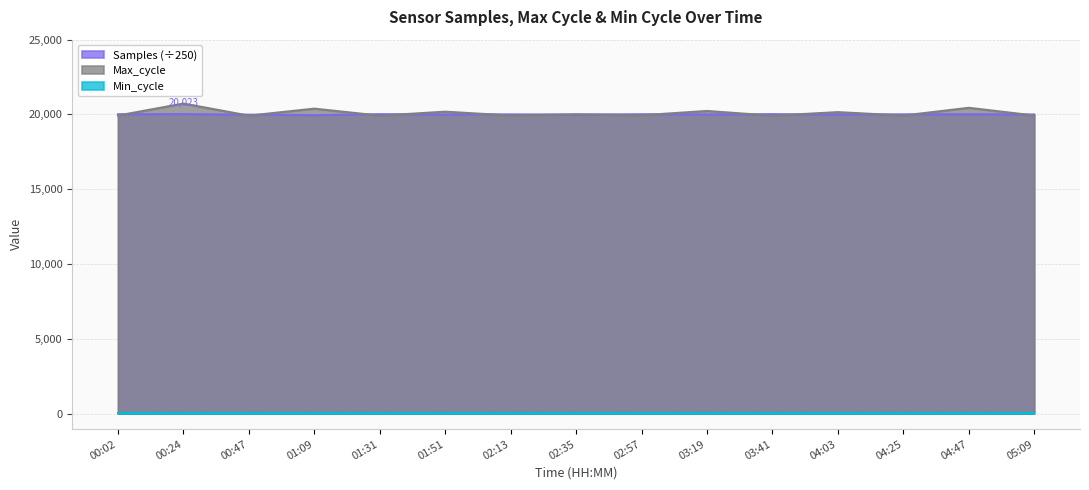

The value of Samples (÷250) at 04:25 is 20007.9. True or false?

True